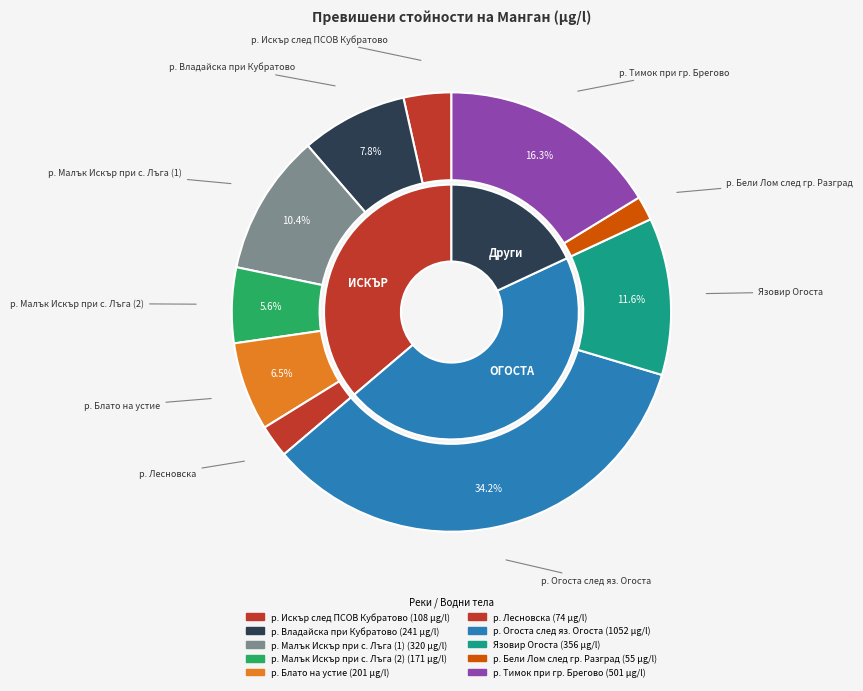

How many slices are in this pie chart?

10